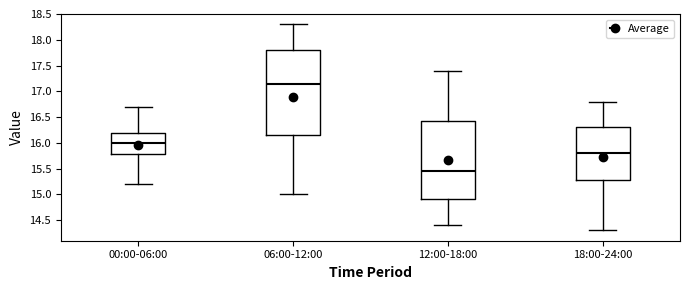

Reading left to right, transcribe this box plot: for each box, give where its median line is, the range the box spans, and where its two whiskers end, as read against the y-axis. The values are not printed on the chart, so give them approximately, as read against the axis.

00:00-06:00: median 16.00, box 15.80 to 16.20, whiskers 15.20 to 16.70
06:00-12:00: median 17.15, box 16.15 to 17.80, whiskers 15.00 to 18.30
12:00-18:00: median 15.45, box 14.90 to 16.45, whiskers 14.40 to 17.40
18:00-24:00: median 15.80, box 15.30 to 16.30, whiskers 14.30 to 16.80